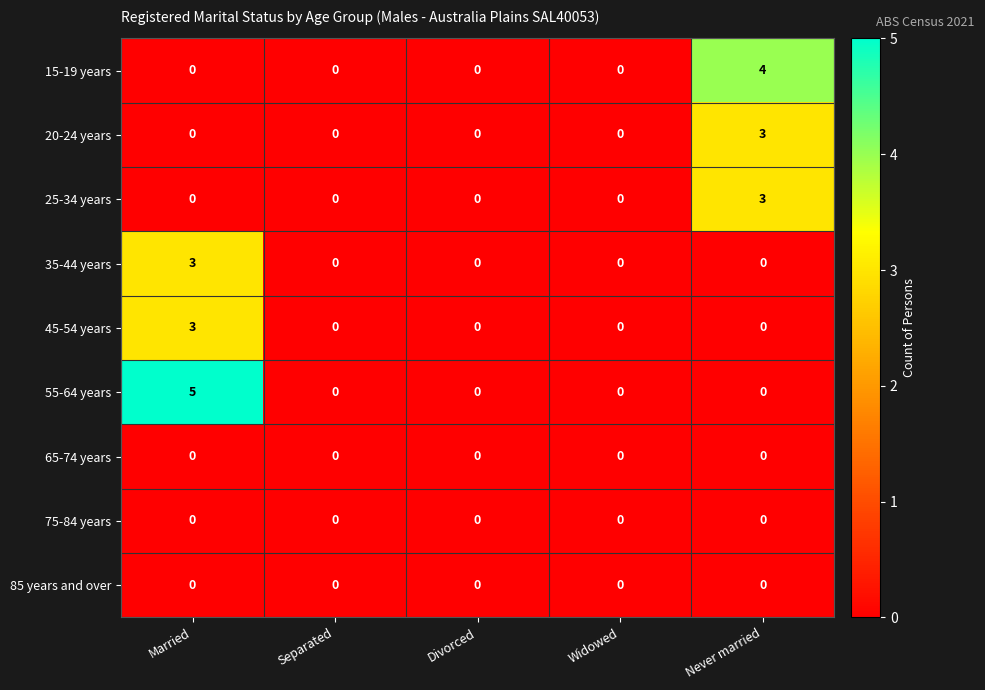

What is the greatest value displayed?

5